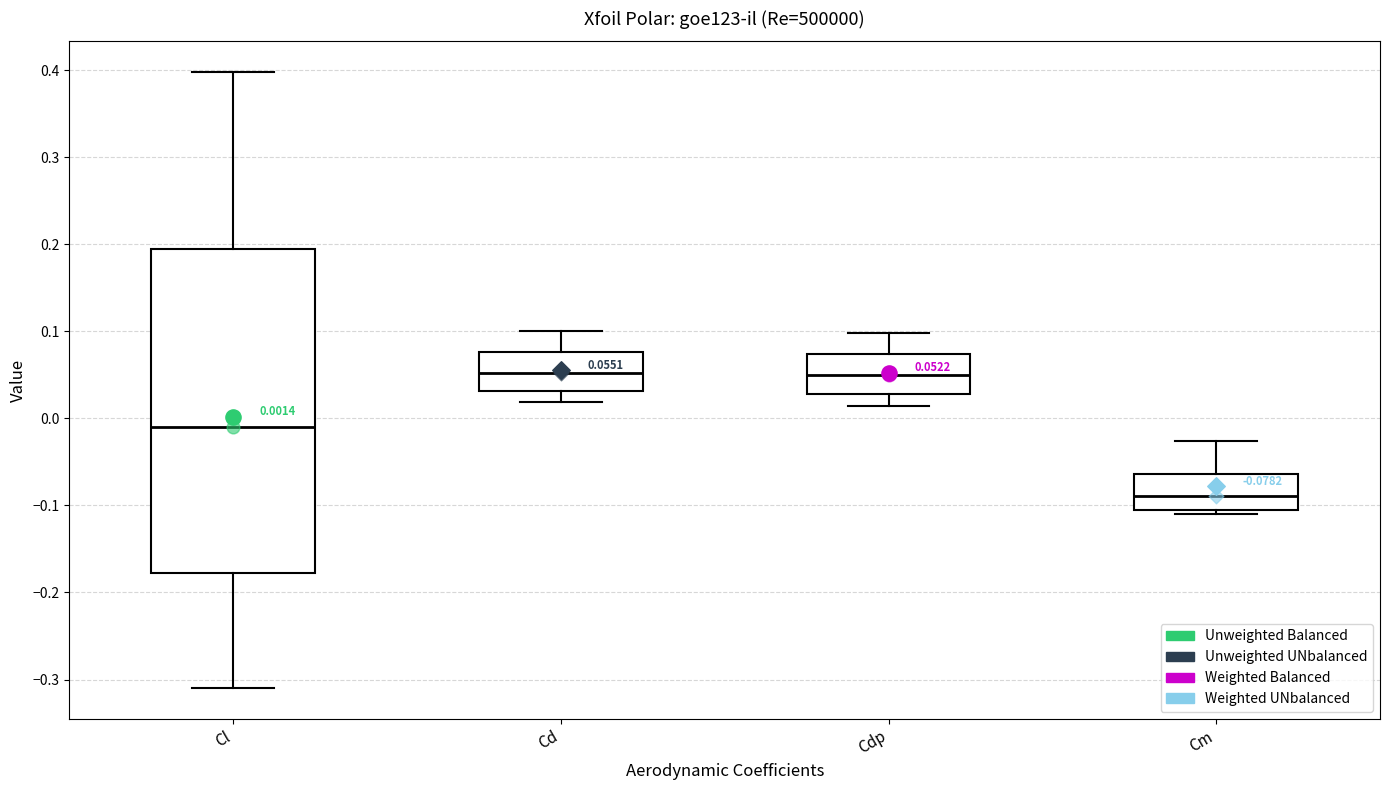

Comparing the boxes themselves (not the whiskers), which one is the tallest?

Cl